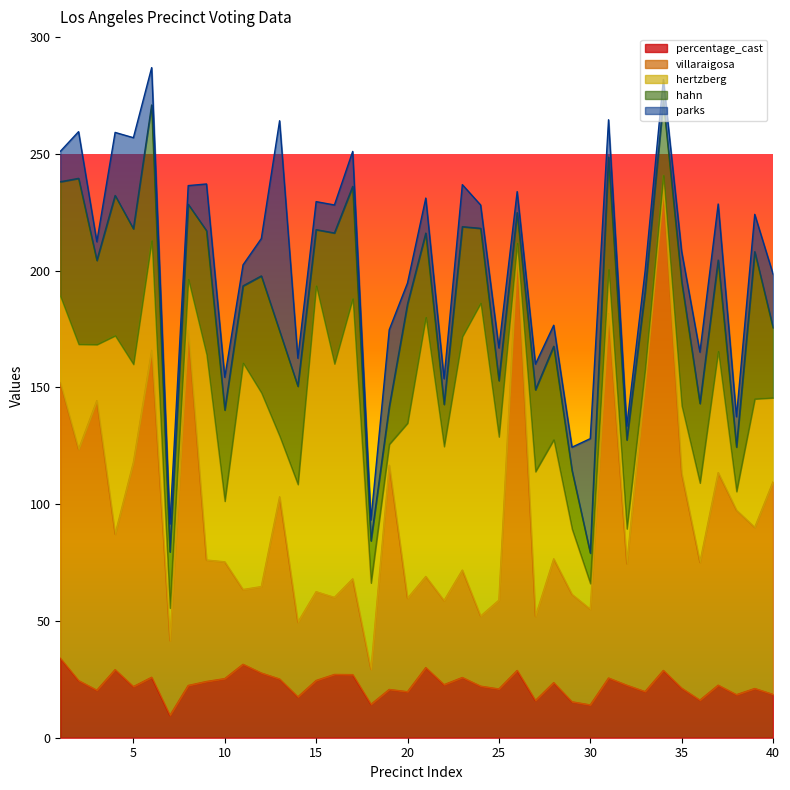

What is the maximum value for percentage_cast?

34.0